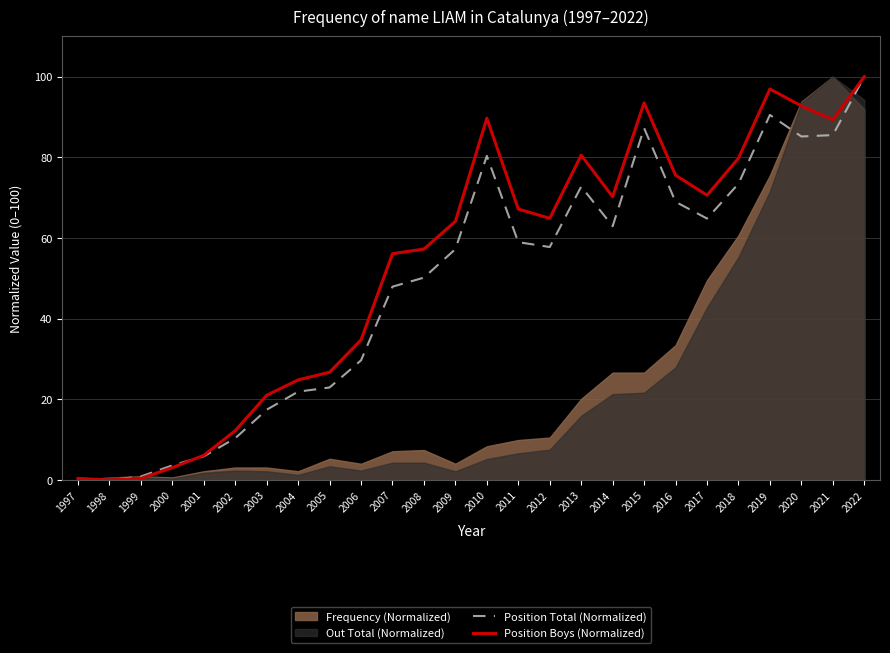

Is the value of Position Total (Normalized) at 2014 greater than the value of Position Boys (Normalized) at 2005?

Yes